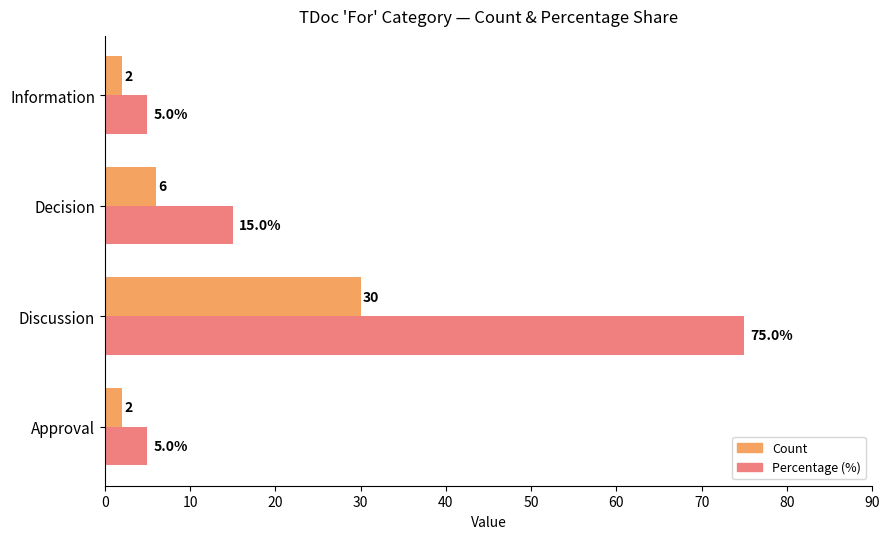

What is the difference between the highest and lowest values at Decision?

9